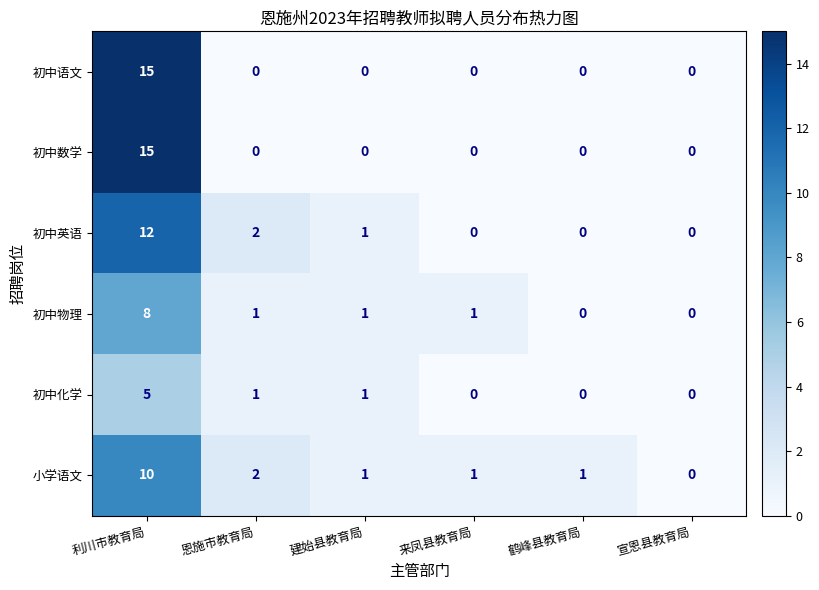

The value of 初中数学 at 利川市教育局 is 25. True or false?

False